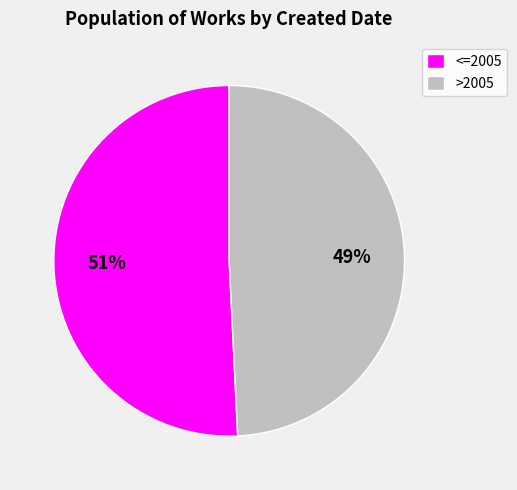

How many slices are in this pie chart?

2